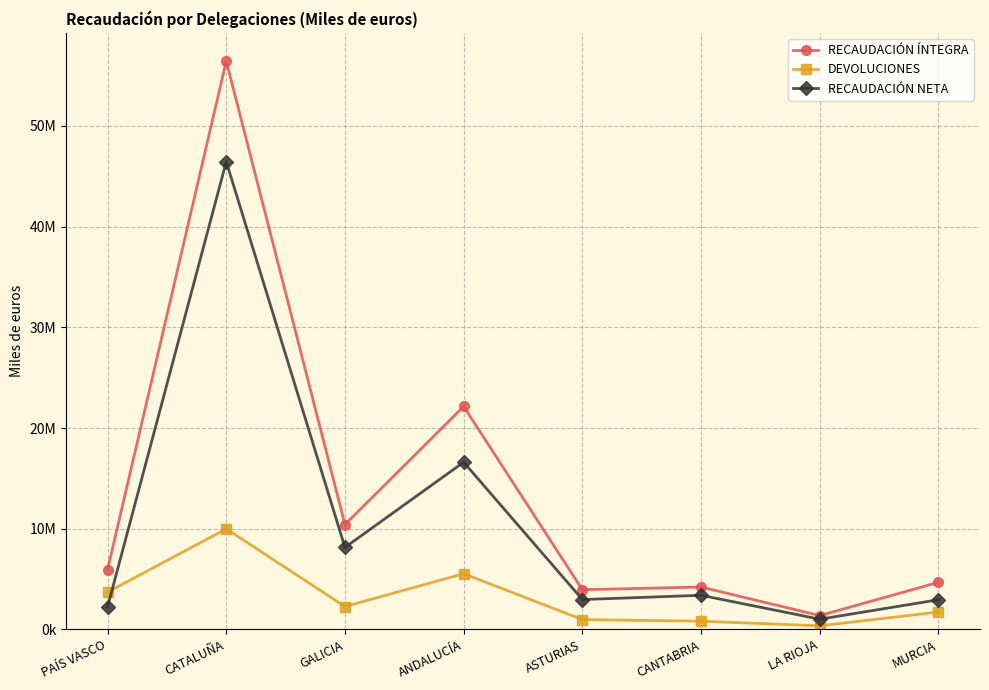

What is the maximum value shown in the chart?

56436100